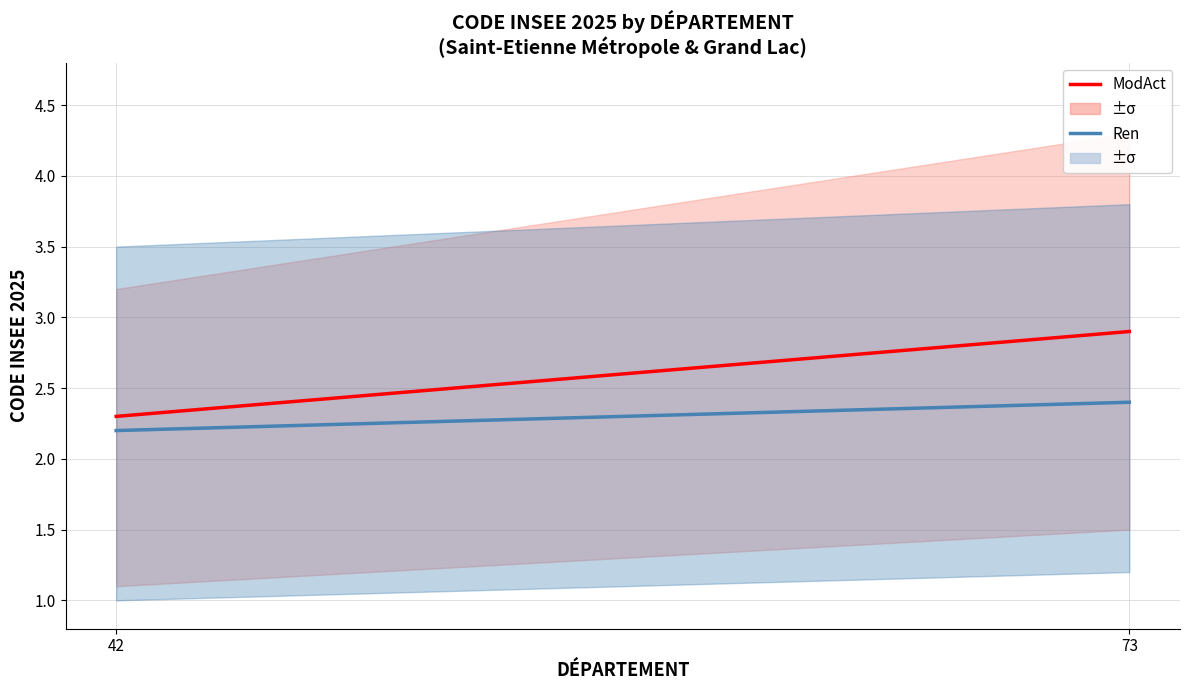

What is the difference between the Ren values at 73 and 42?

0.2